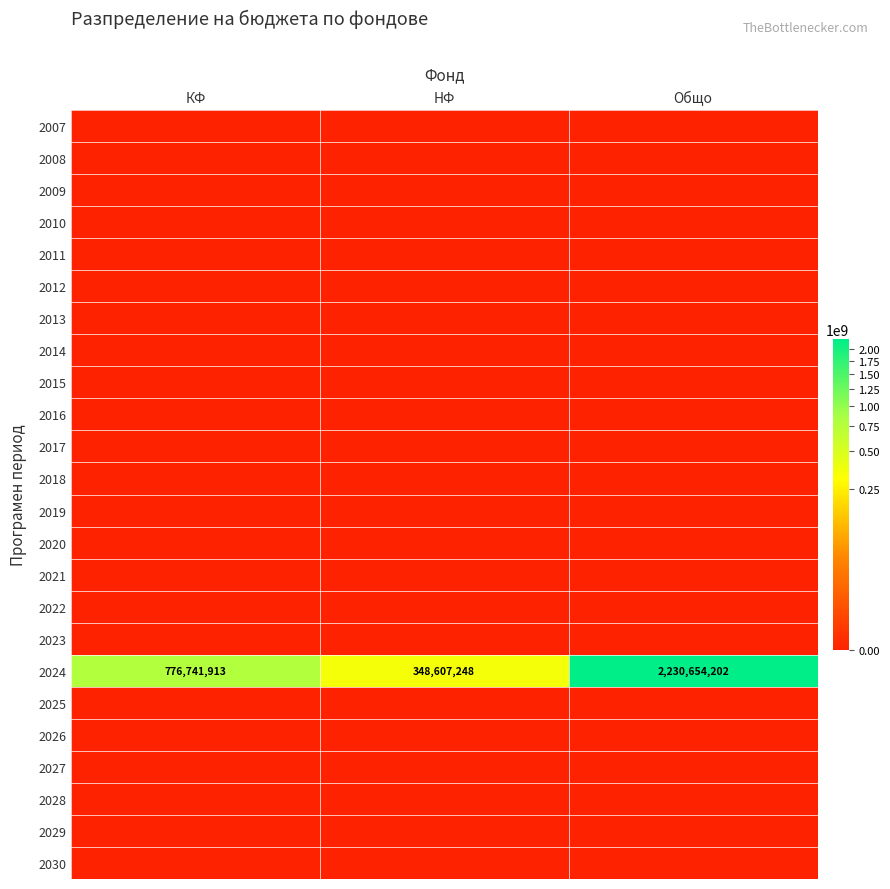

At how many categories does at least one series exceed 637111999?

2